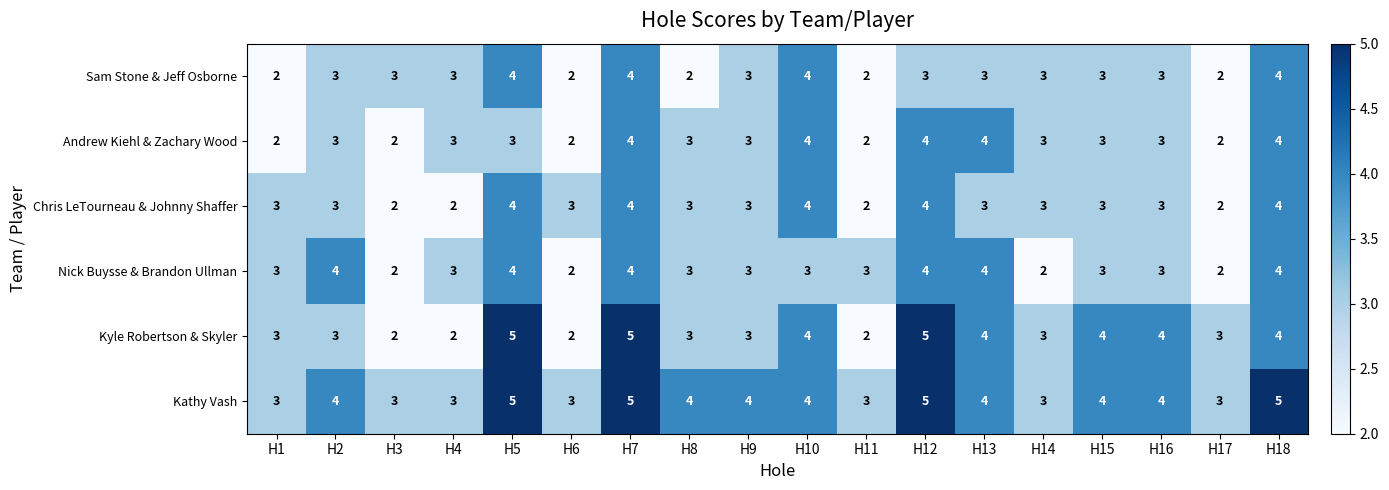

Which series has the largest range (max minus min)?

Kyle Robertson & Skyler